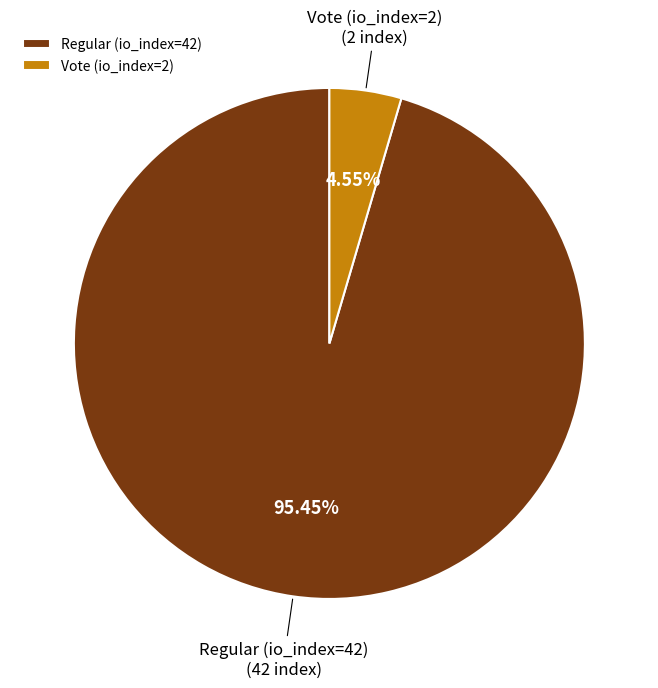

True or false: Regular (io_index=42) accounts for 95% of the total.

True